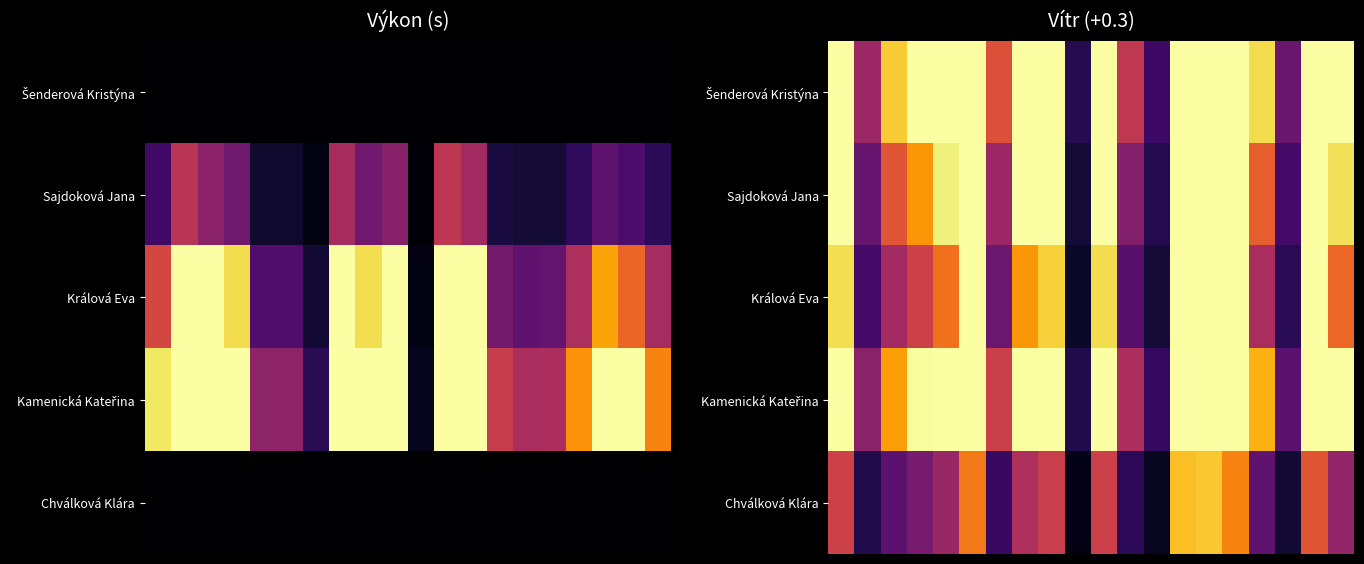

What is the greatest value displayed?

1.0